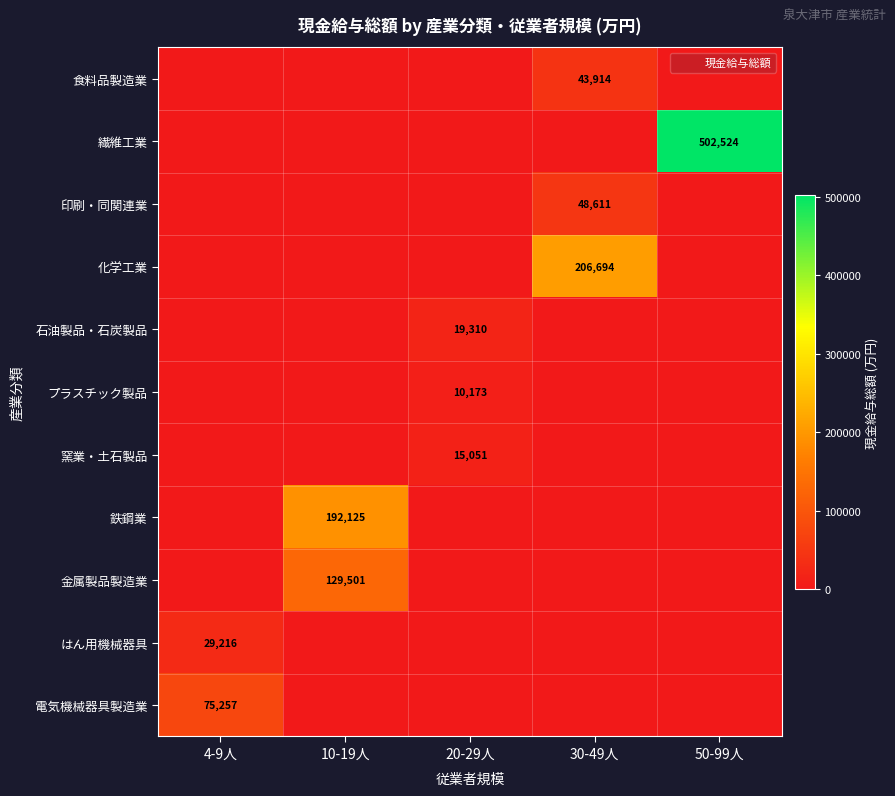

At which label does 印刷・同関連業 reach its peak?

30-49人